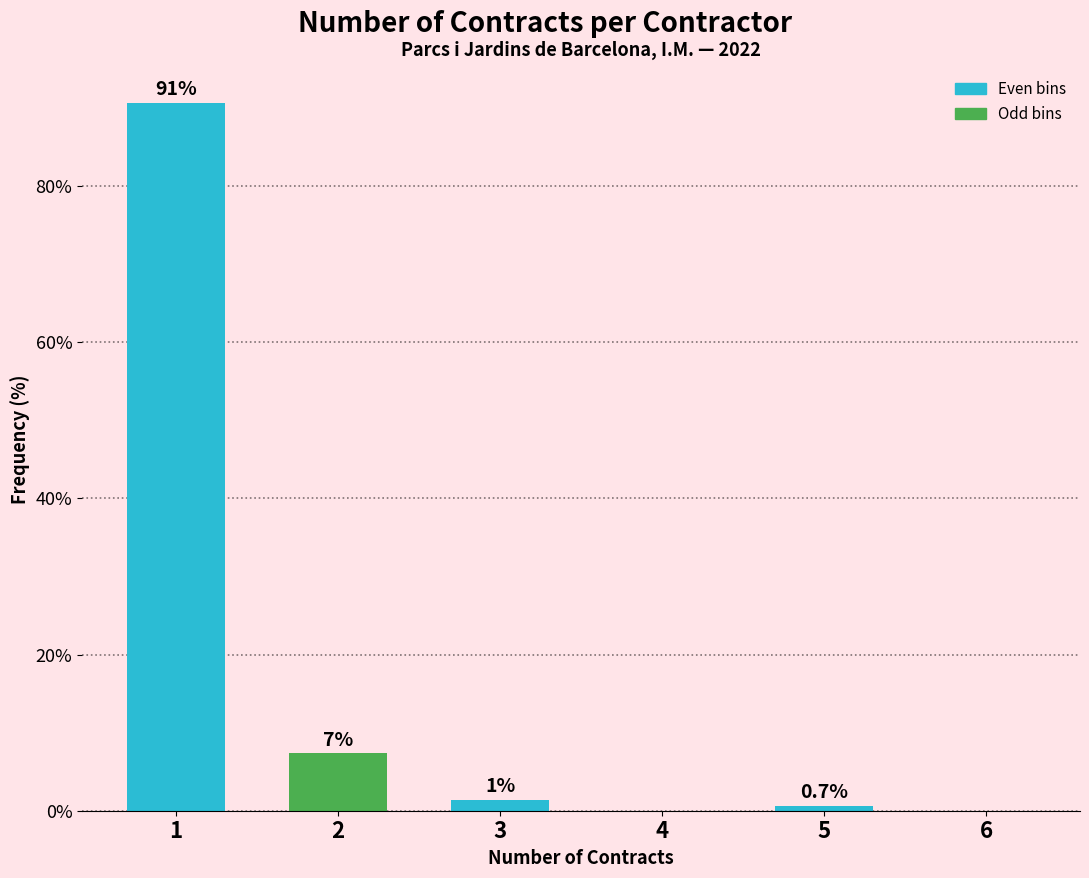

Between 4 and 3, which is larger?

3